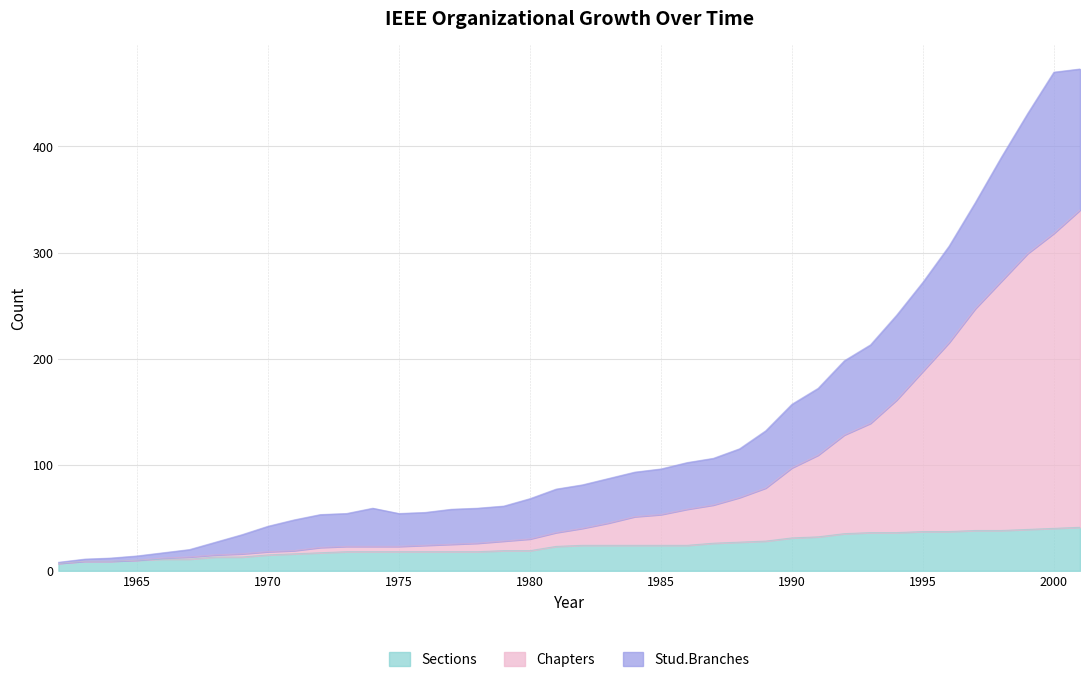

Which has a higher value, 1998 or 1990?

1998